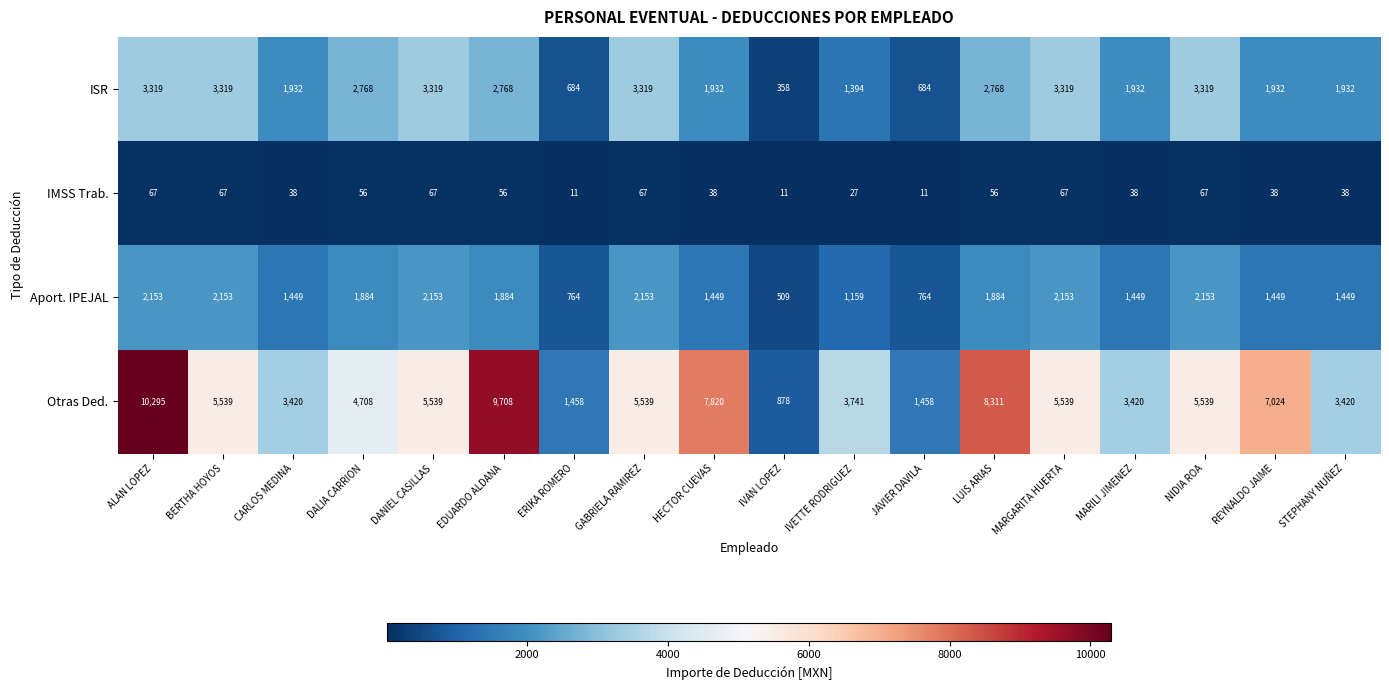

How many series are shown in this chart?

4